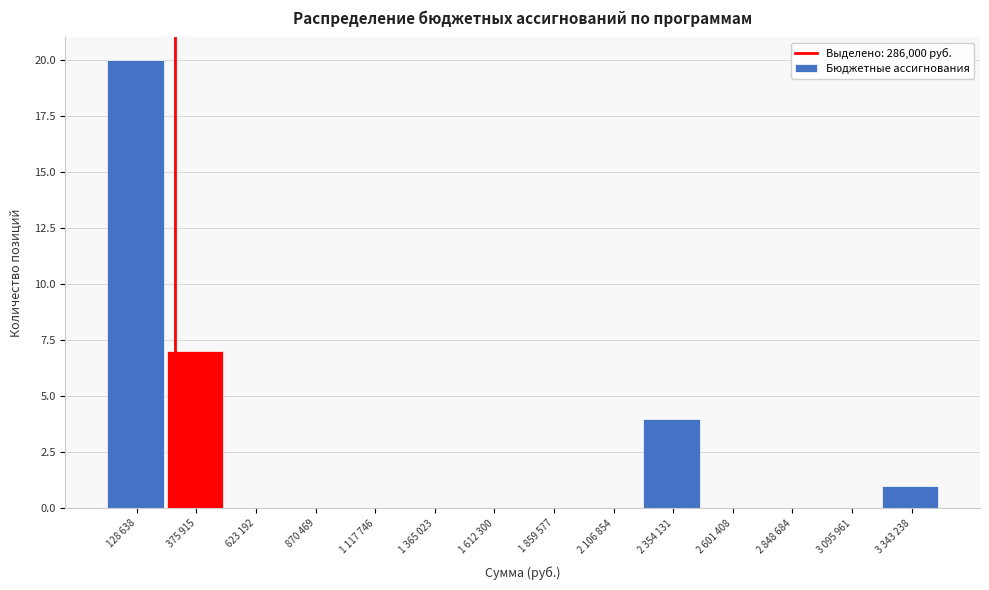

Reading right to left, what are all the values shown in this chart?

3 343 238=1	3 095 961=0	2 848 684=0	2 601 408=0	2 354 131=4	2 106 854=0	1 859 577=0	1 612 300=0	1 365 023=0	1 117 746=0	870 469=0	623 192=0	375 915=7	128 638=20